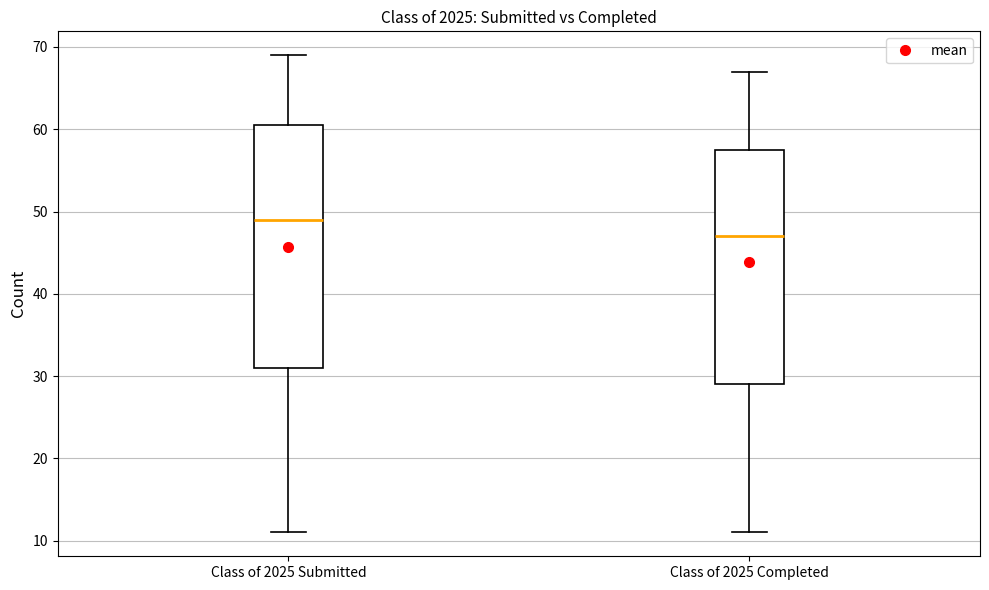

Where does the median line of the box for Class of 2025 Completed sit on the y-axis? The values are not printed on the chart, so give them approximately, as read against the axis.

47